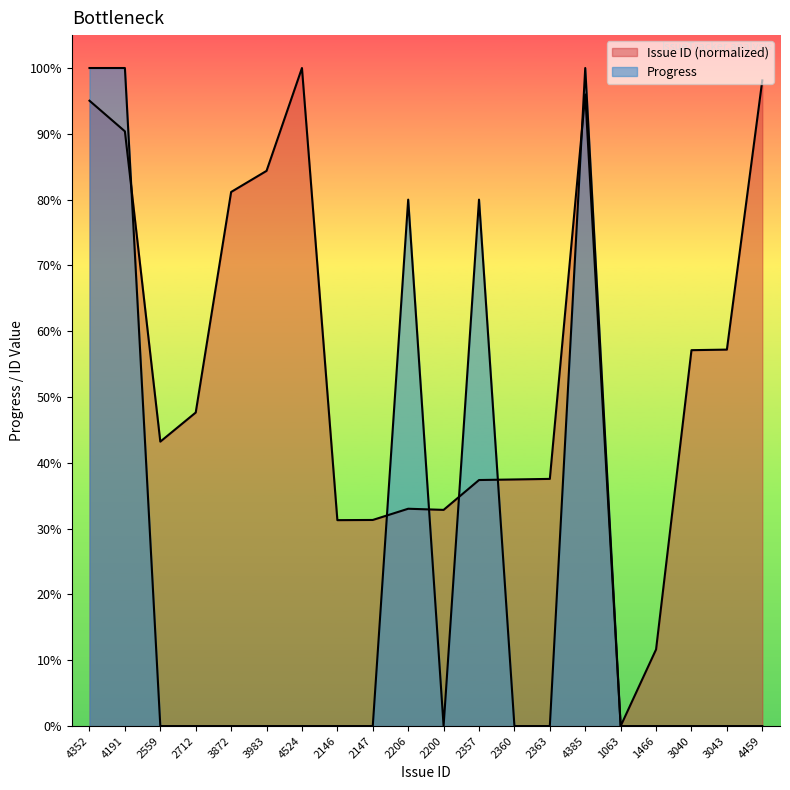

The value of Issue ID at 2147 is 55.4. True or false?

False